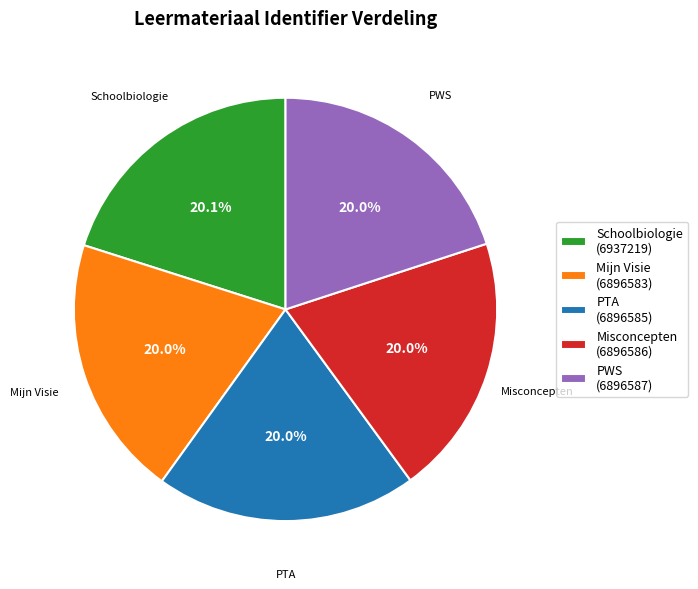

What percentage is NOT represented by PWS (6896587)?

80.0%